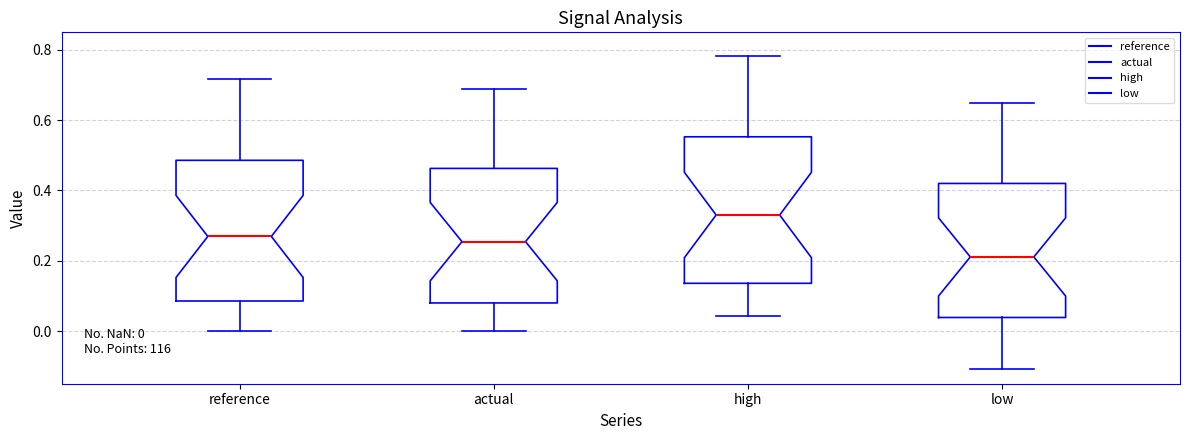

Which box has the lowest median line?

low